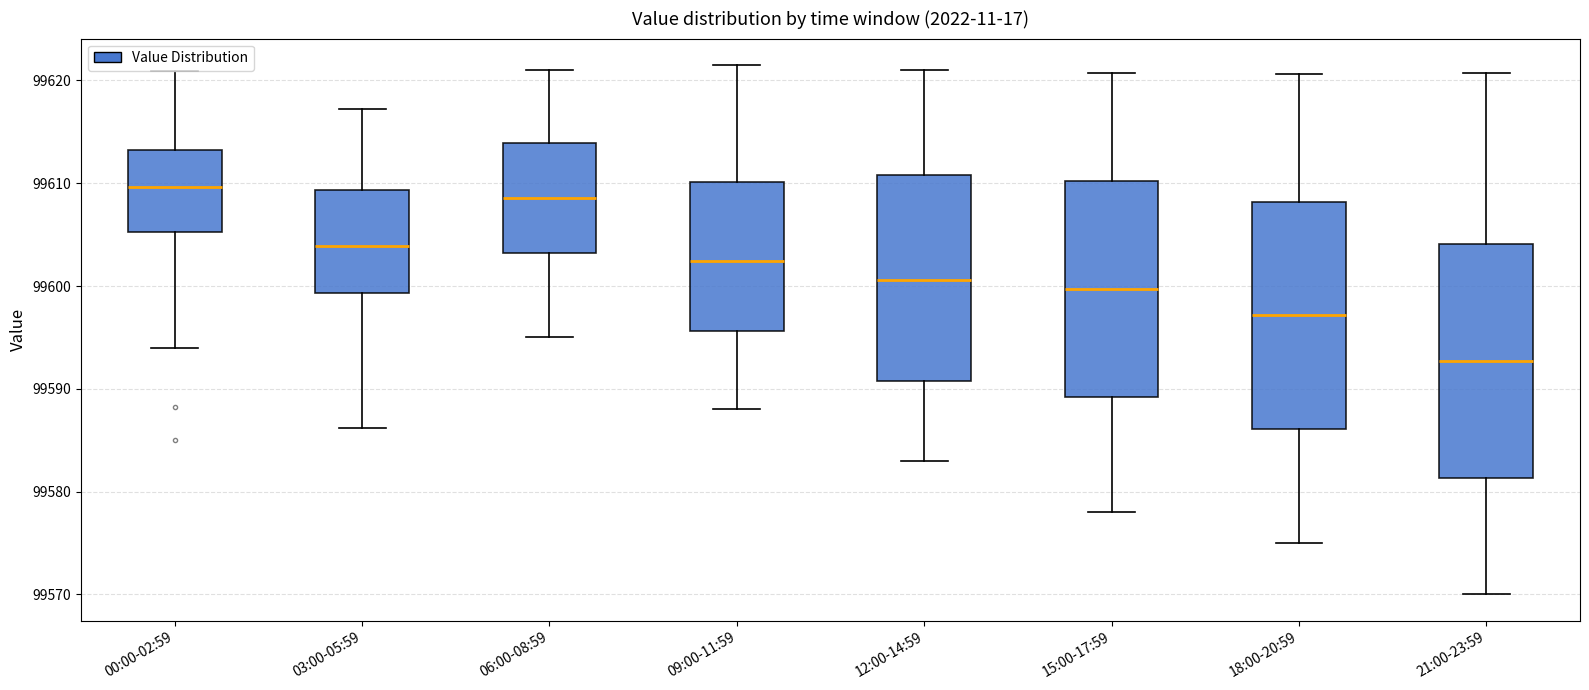

Where does the lower whisker of the box for 12:00-14:59 end on the y-axis? The values are not printed on the chart, so give them approximately, as read against the axis.

99583